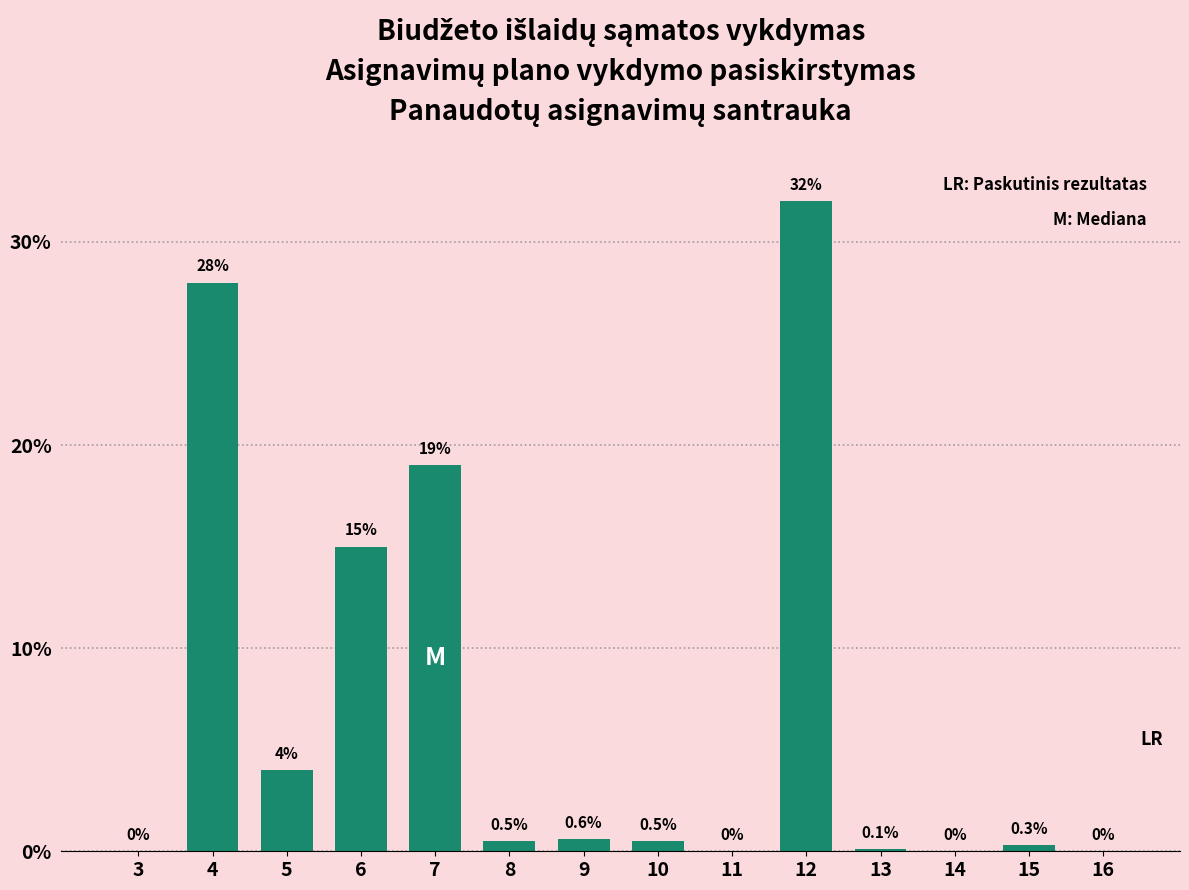

Reading left to right, what are all the values shown in this chart?

3=0.0	4=28.0	5=4.0	6=15.0	7=19.0	8=0.5	9=0.6	10=0.5	11=0.0	12=32.0	13=0.1	14=0.0	15=0.3	16=0.0